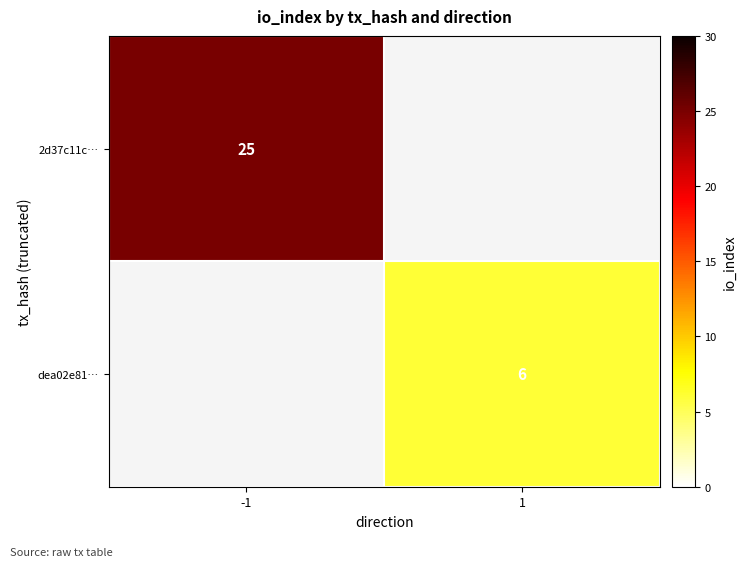

The value of dea02e81… at 1 is 9. True or false?

False